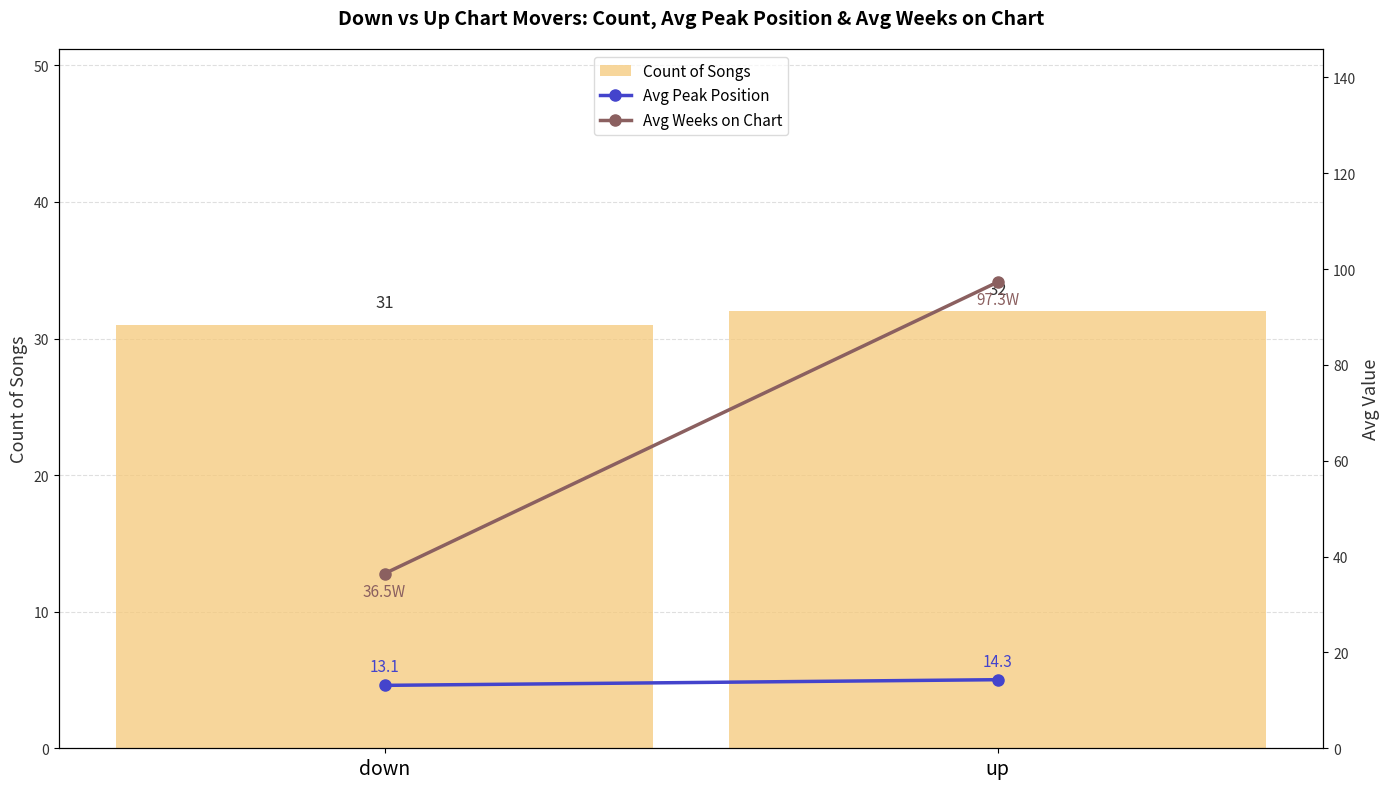

What is the total value across all series at down?

80.6